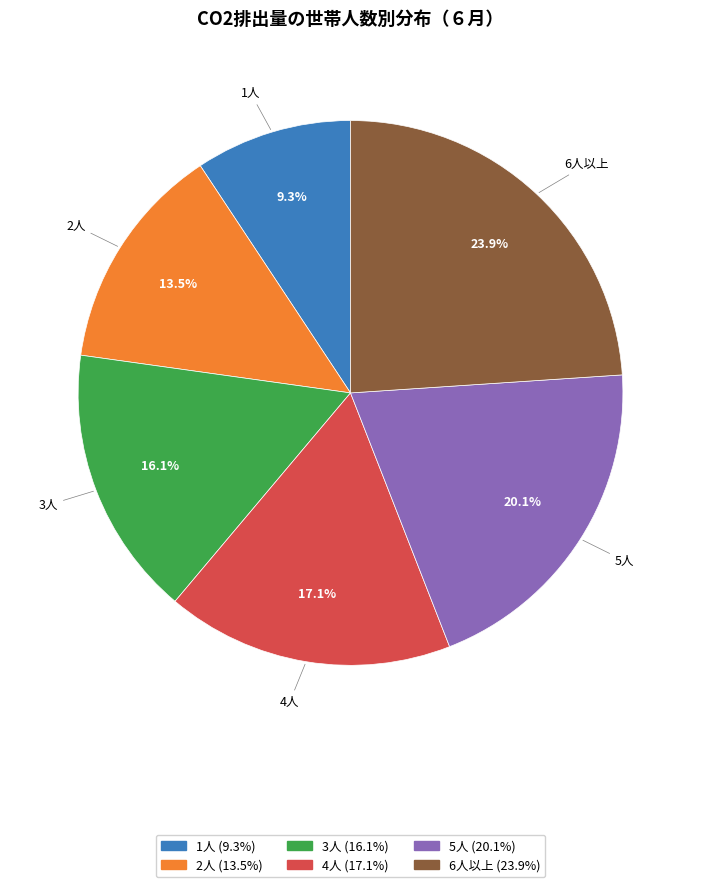

Is there any slice that represents more than half of the pie?

No